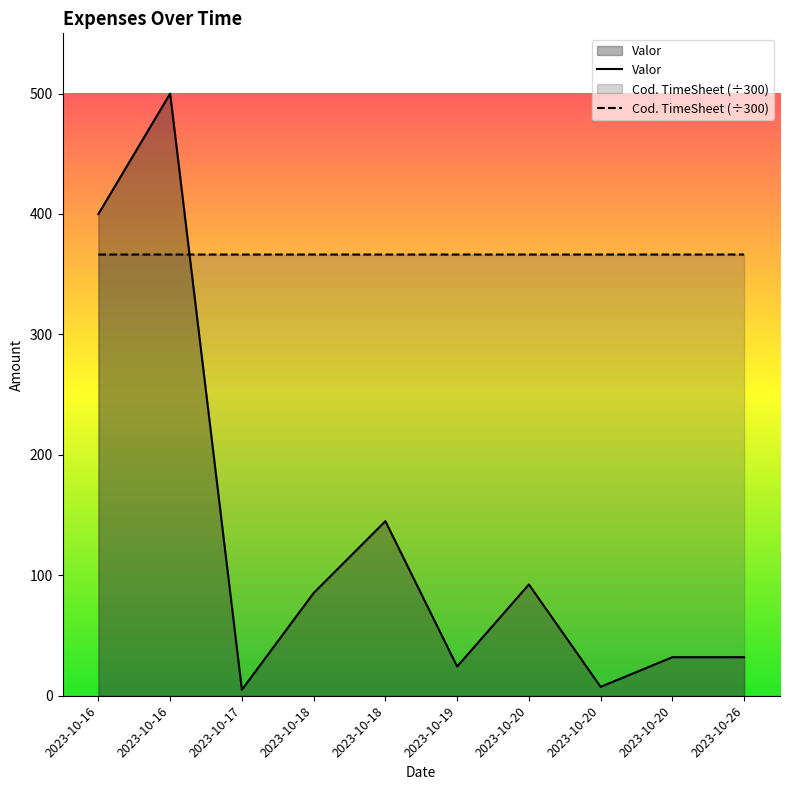

Which series has the largest total across all categories?

Cod. TimeSheet (÷300)